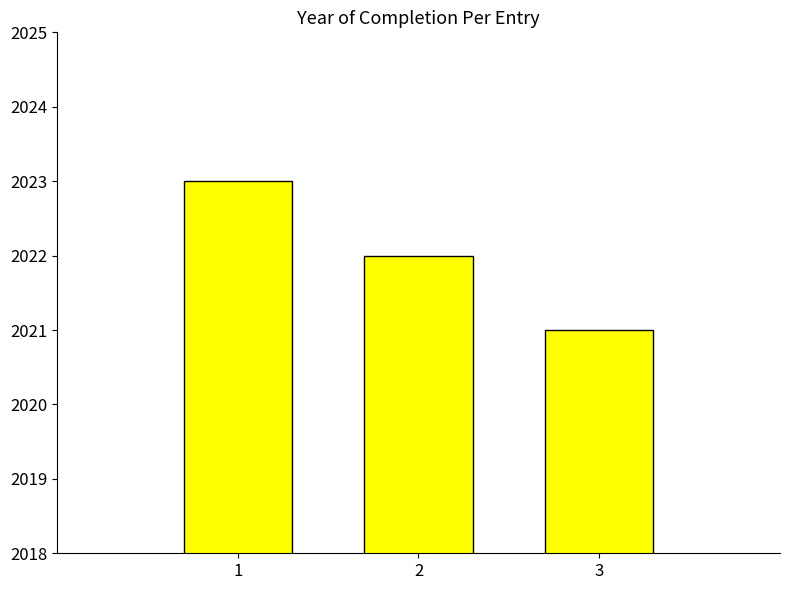

Reading left to right, transcribe all the data shown in this chart.

1=2023	2=2022	3=2021